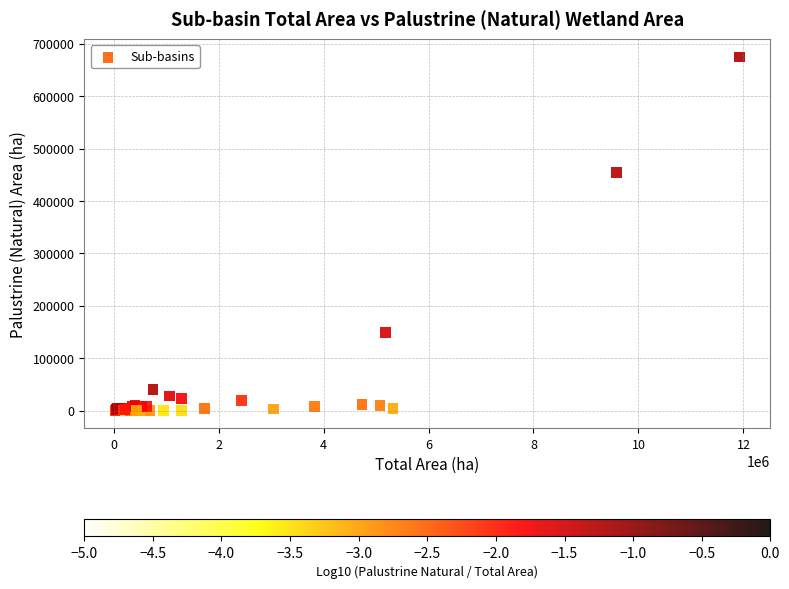

What Y value in the scatter plot is closest to 337534?

453887